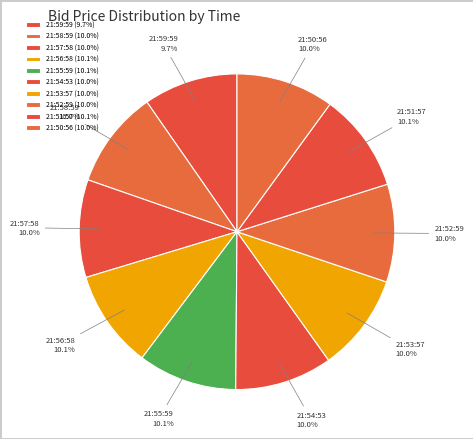

What is the ratio of the value at 21:55:59 to the value at 21:57:58?

1.0